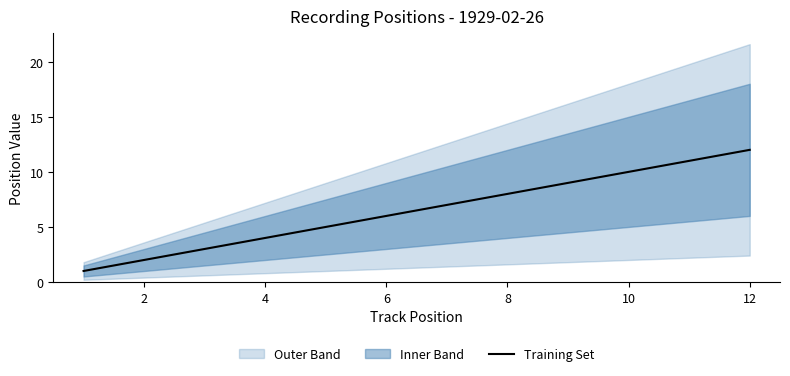

How many values are below 7?

6